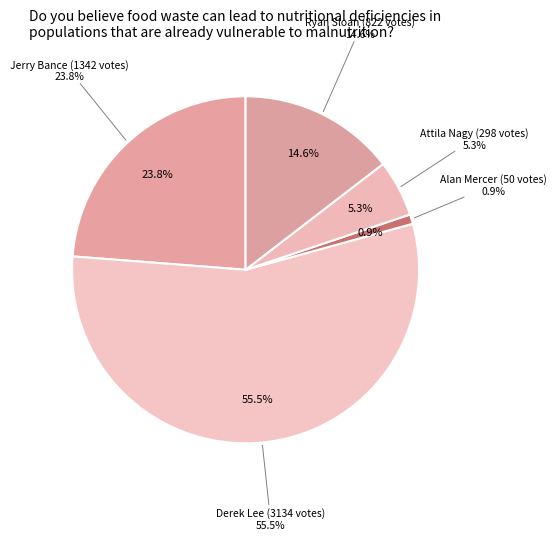

Is Ryan Sloan the majority of the pie?

No